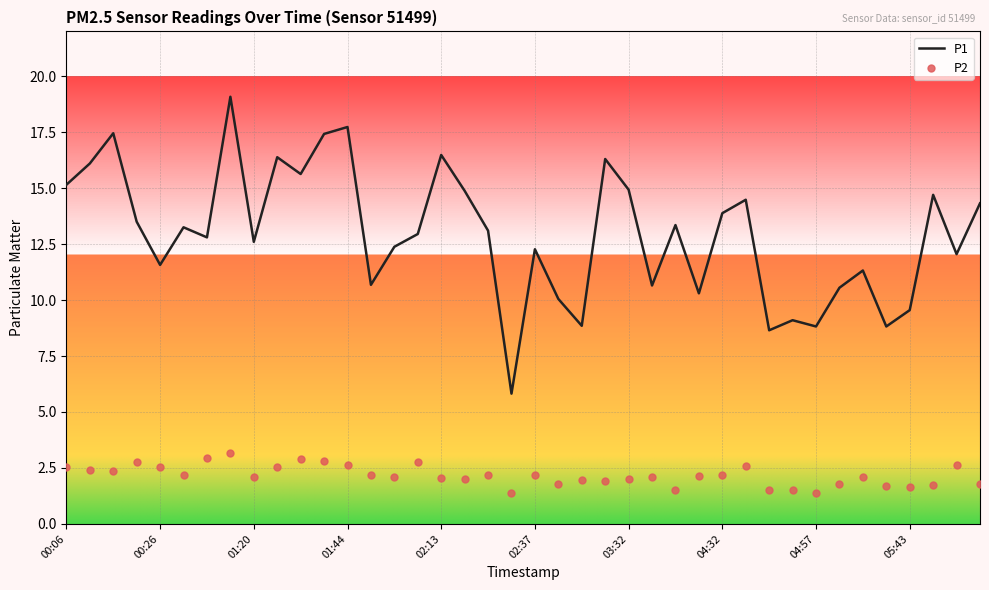

What are all the series names shown in the legend?

P1, P2